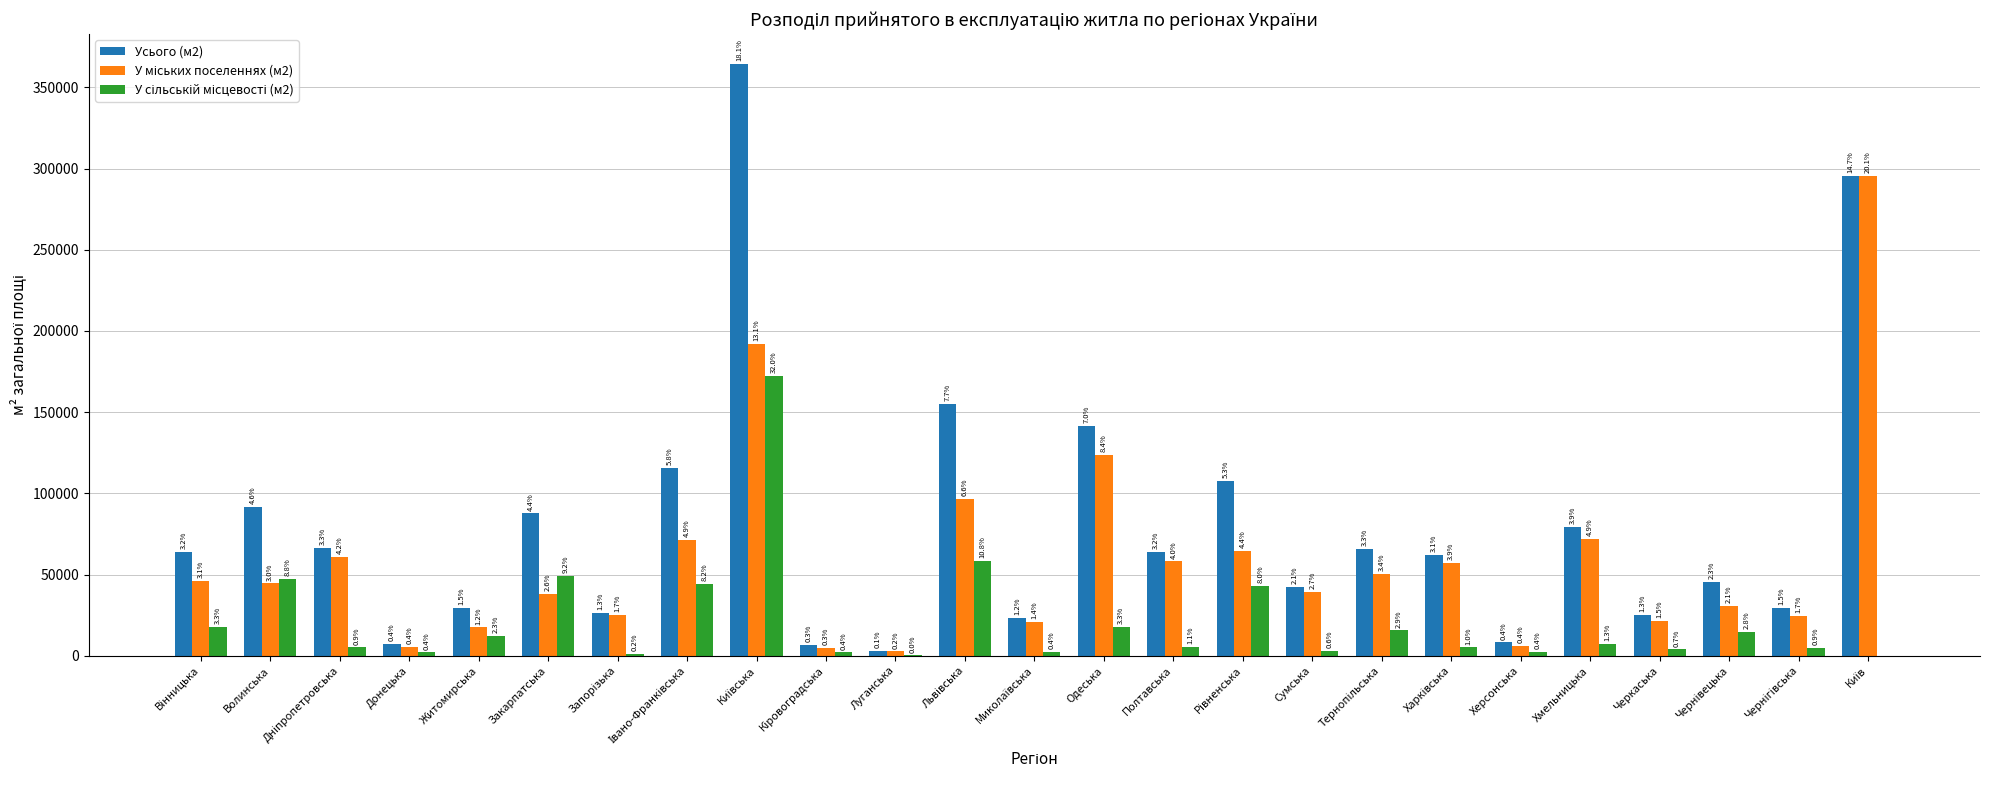

What are all the series names shown in the legend?

Усього (м2), У міських поселеннях (м2), У сільській місцевості (м2)